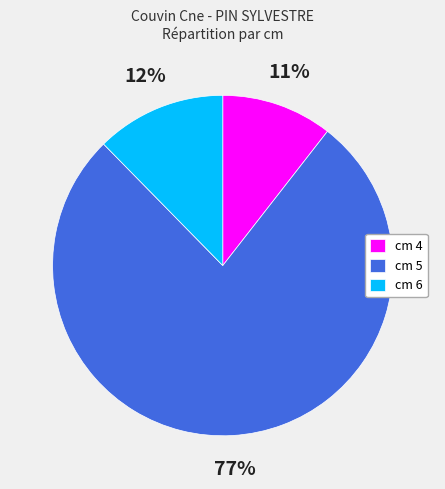

Is it true that cm 6 is 12% of the pie?

True